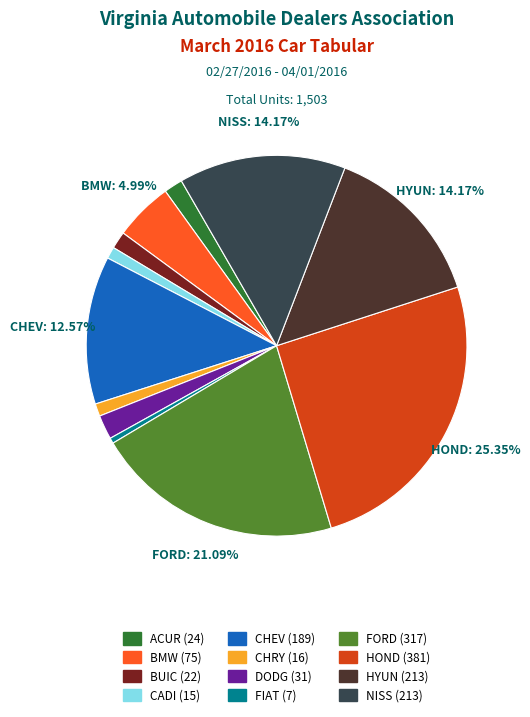

To the nearest percent, what is the average slice percentage?

8%